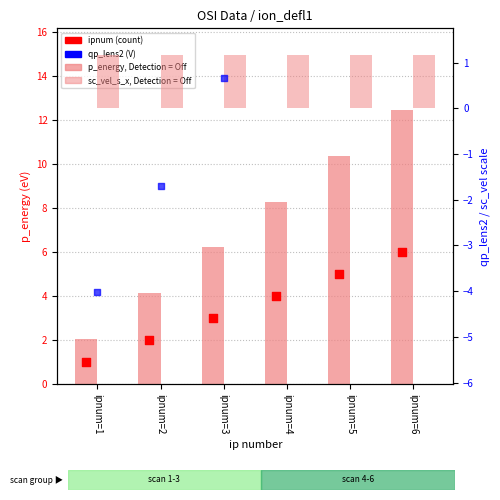

What is the total value across all series at ipnum=4?

16.4